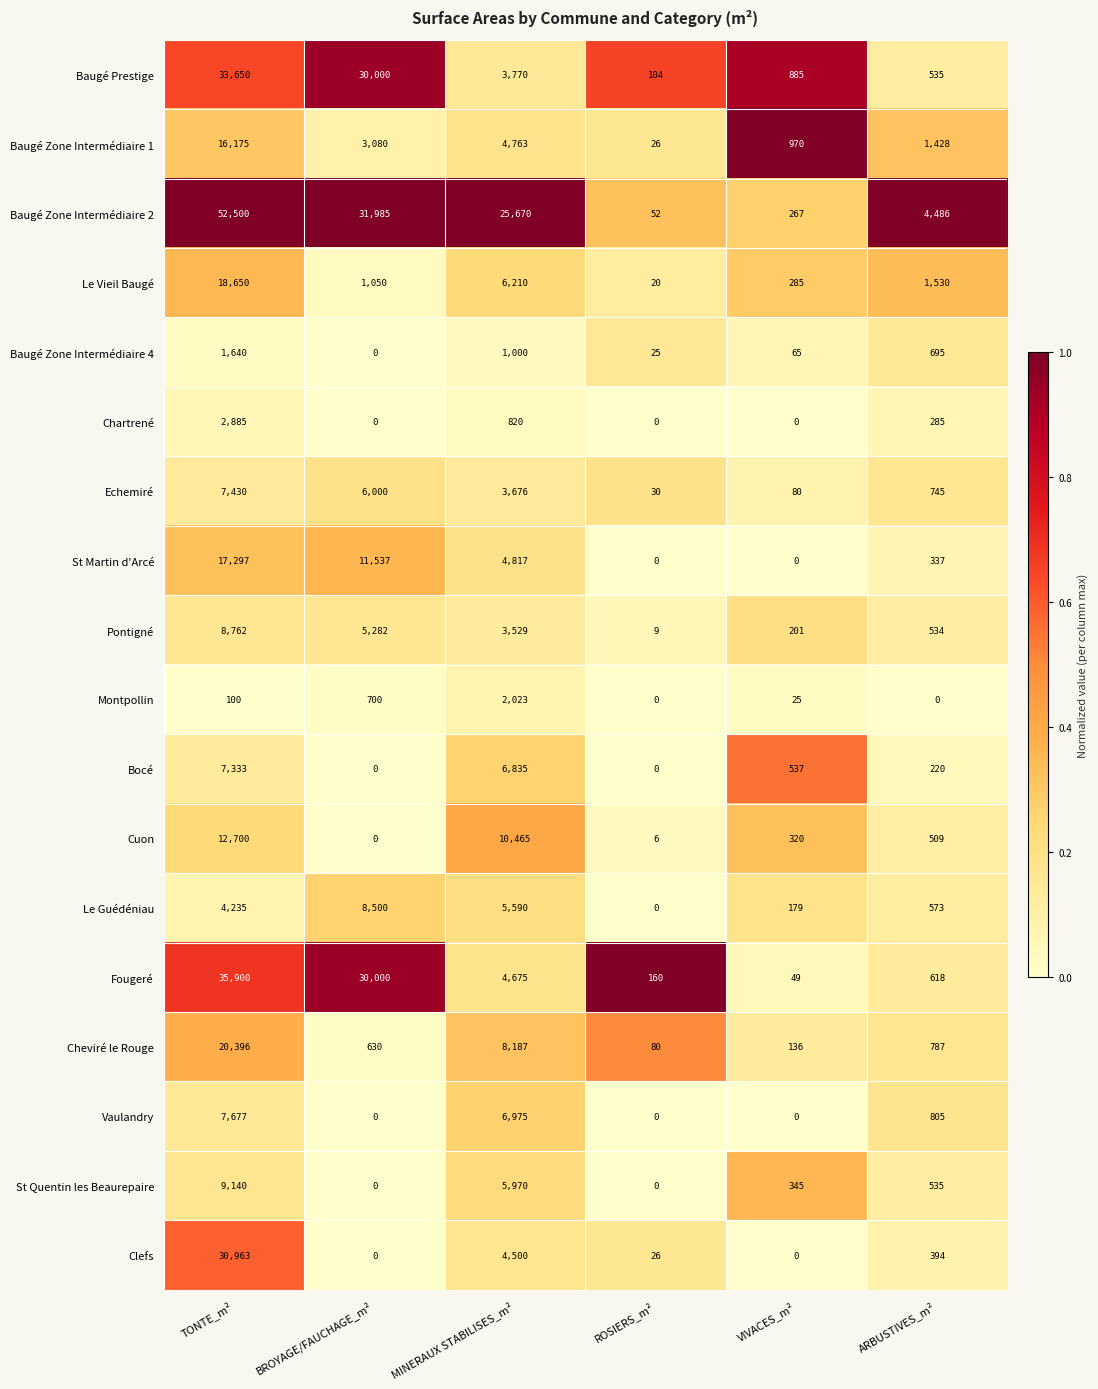

Which category has the highest value across all series?

TONTE_m²